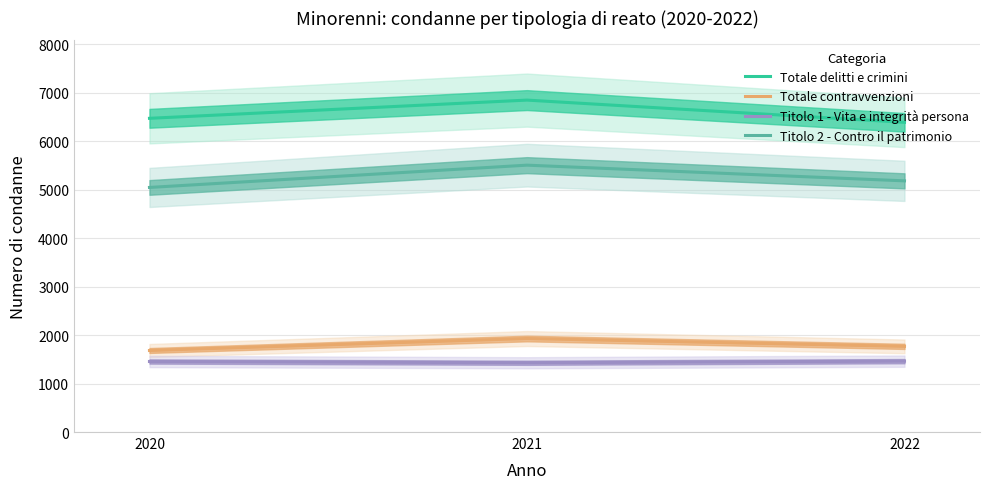

What is the value of the Totale contravvenzioni point at the 2nd from the left?

1930